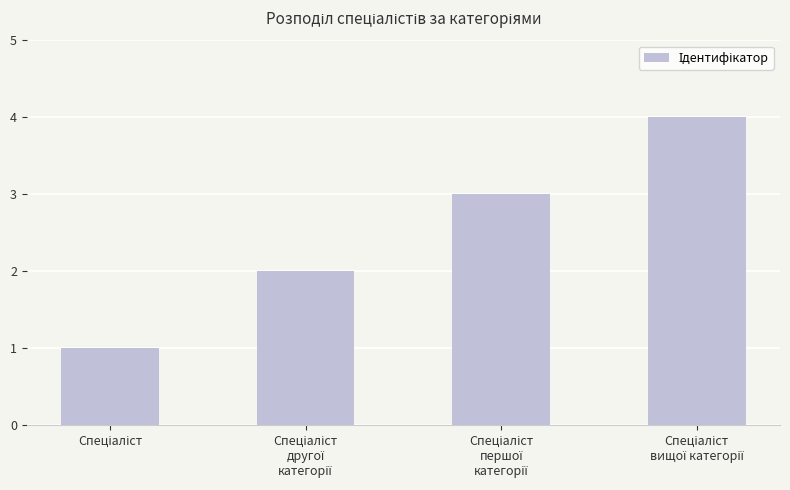

What is the greatest value displayed?

4